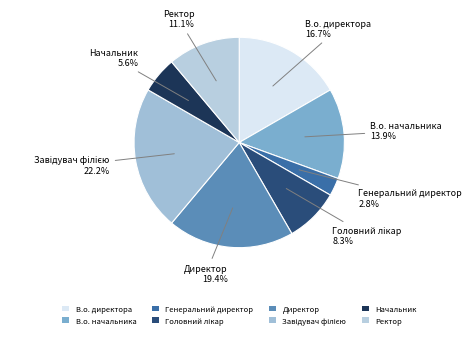

What percentage do В.о. директора and В.о. начальника together represent?

30.6%